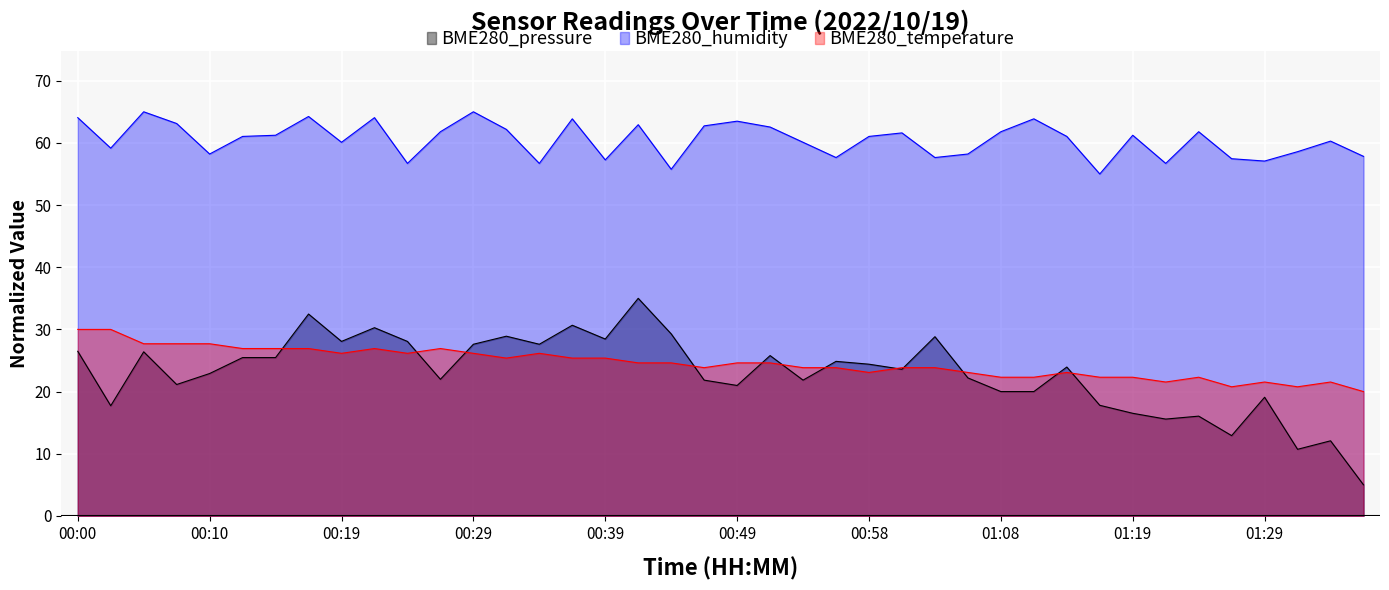

How many lines are shown in the chart?

3